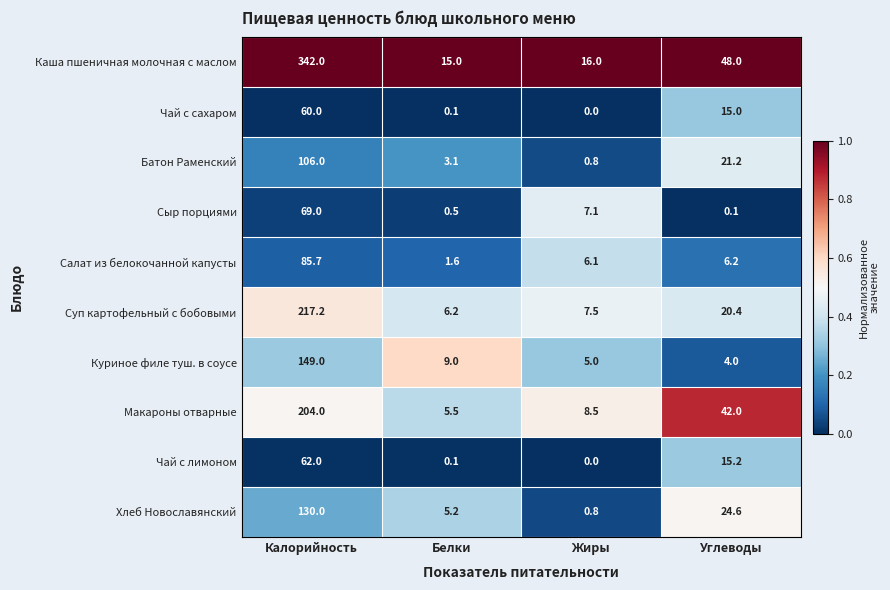

Which category has the lowest value across all series?

Жиры